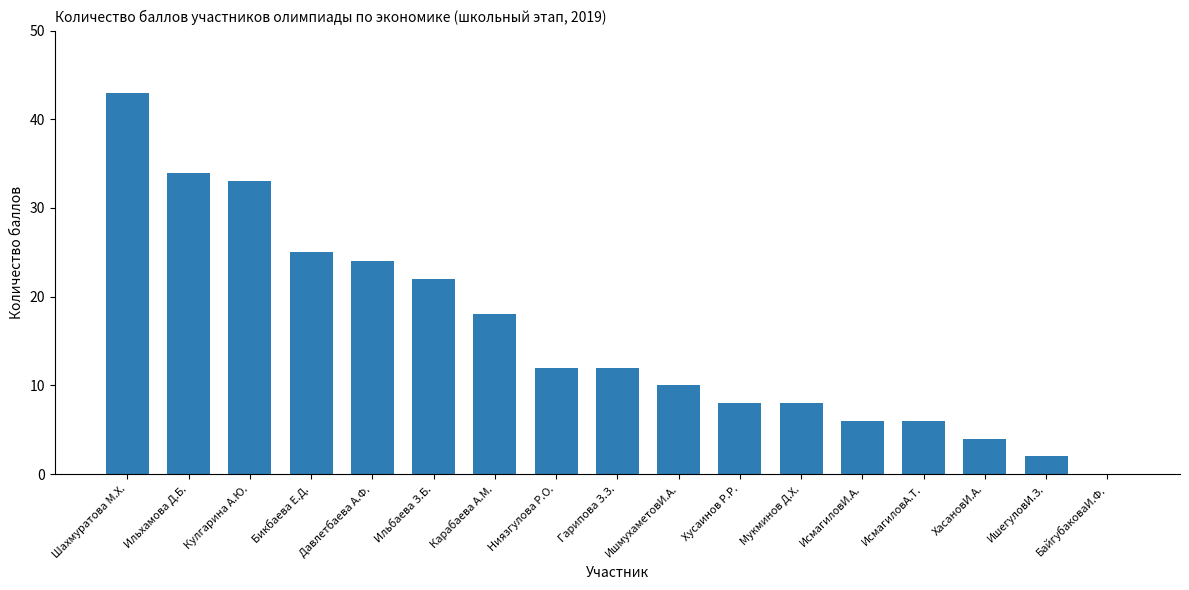

What is the sum of the values at ИсмагиловИ.А. and ИшегуловИ.З.?

8